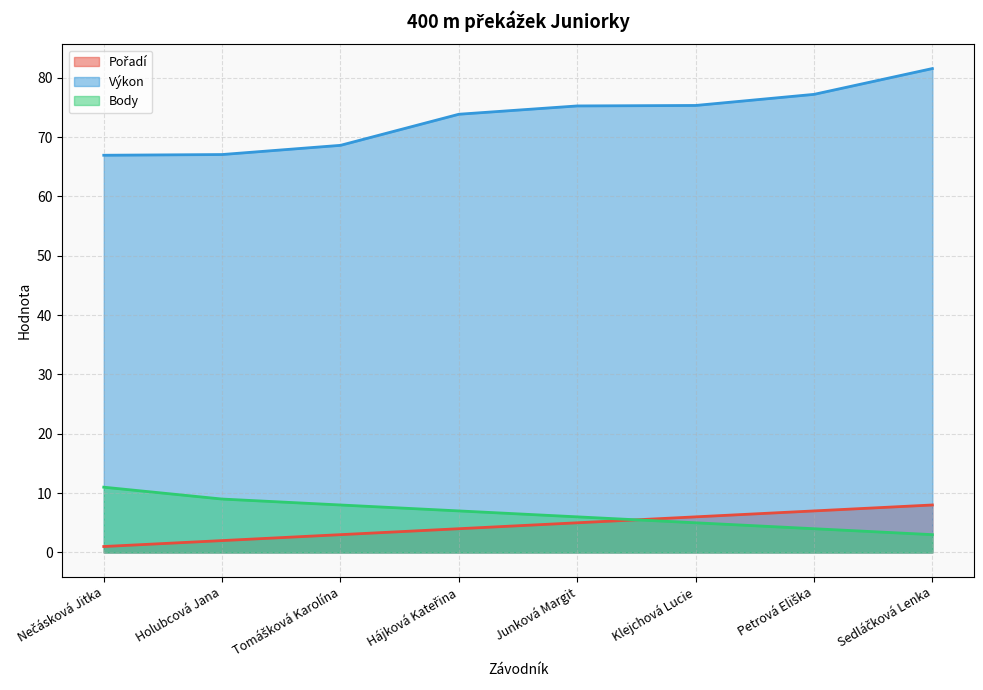

True or false: Pořadí has a value of 1.6 at Hájková Kateřina.

False